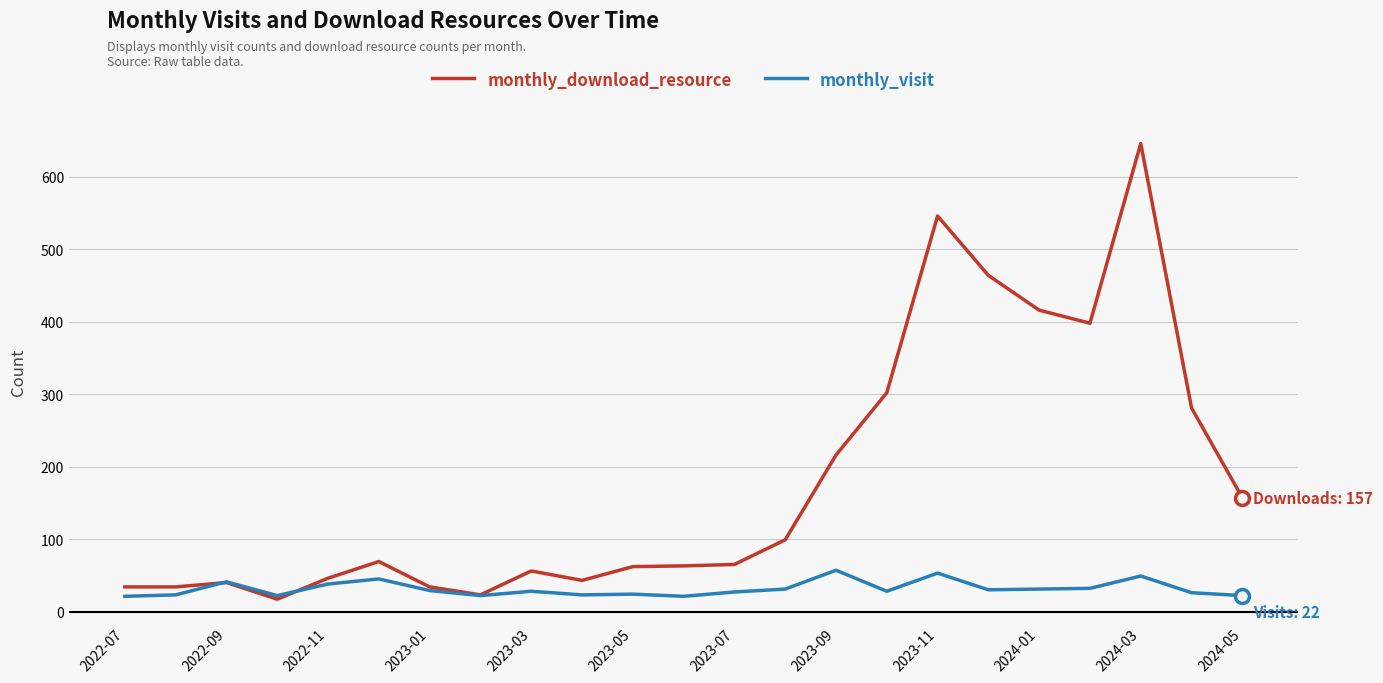

What are all the series names shown in the legend?

monthly_download_resource, monthly_visit